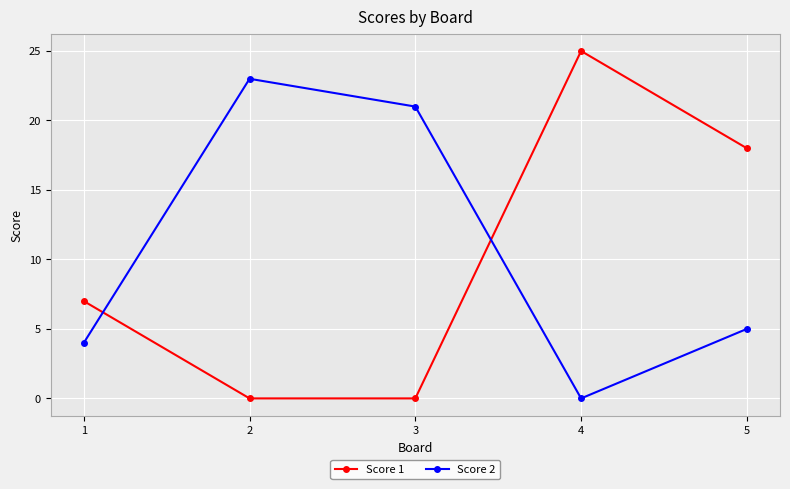

How many times do Score 2 and Score 1 cross each other?

2